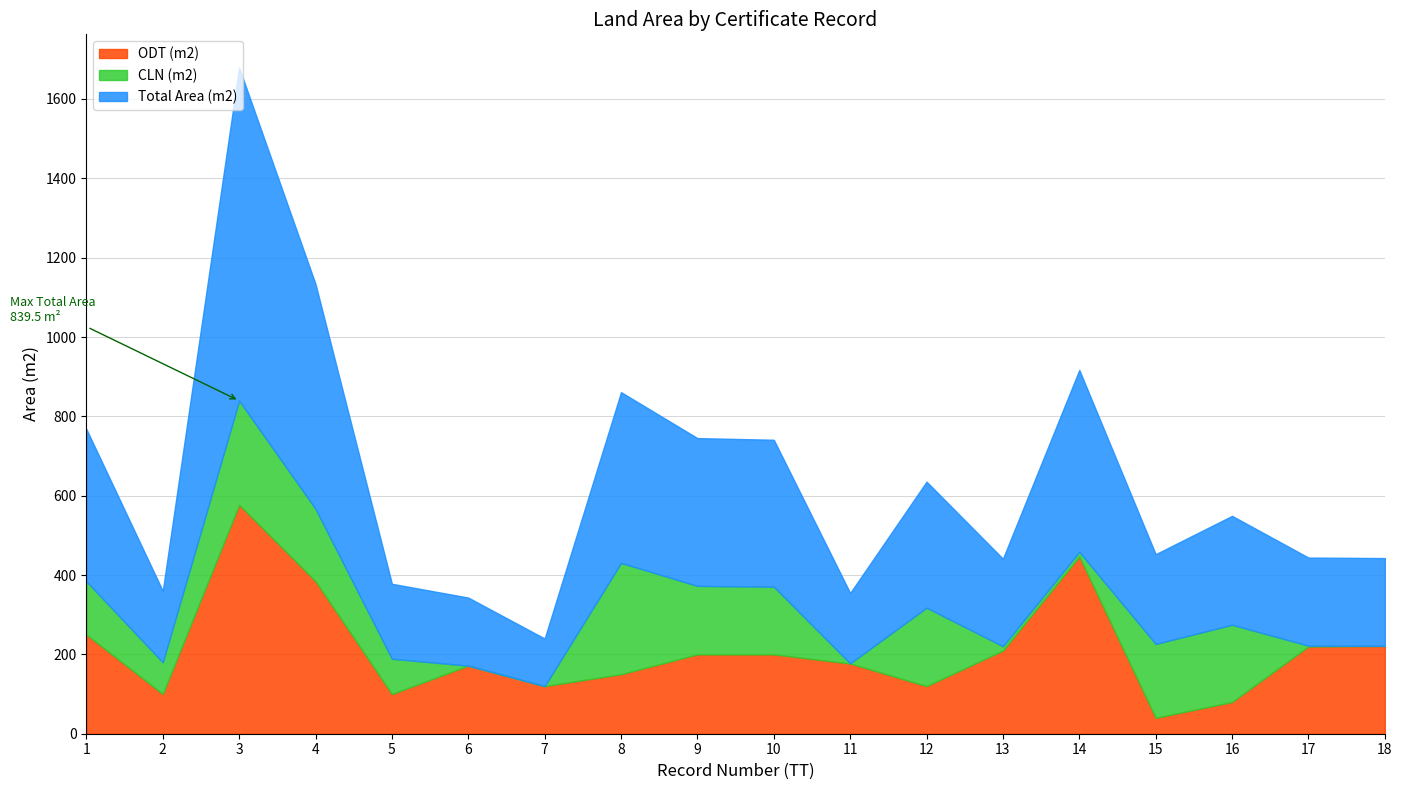

How many values in the Total Area (m2) series are below 274?

9